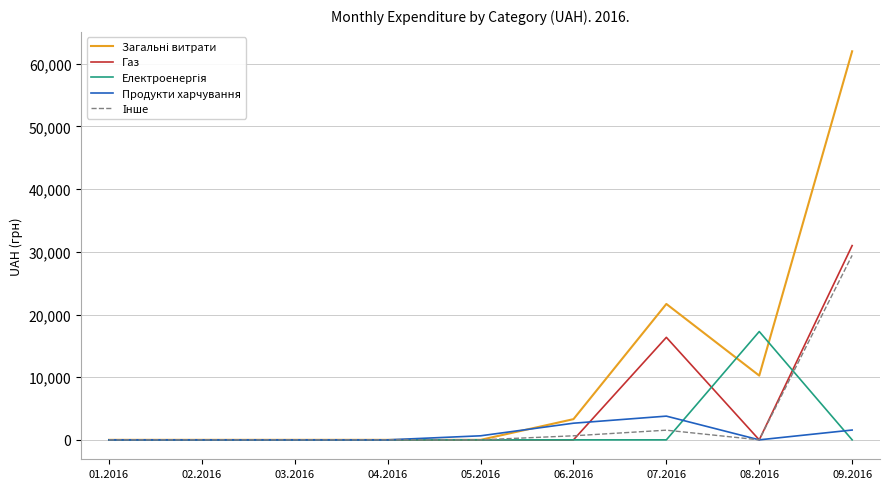

What is the maximum value for Продукти харчування?

3785.0